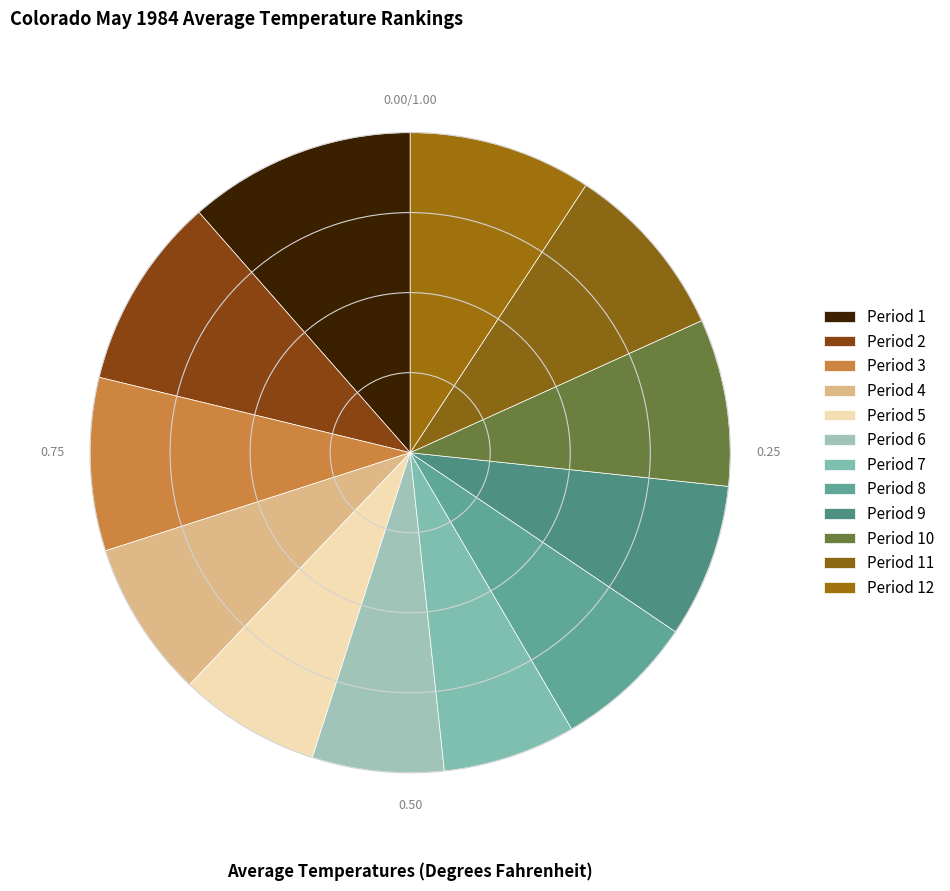

Between Period 10 and Period 5, which is larger?

Period 10